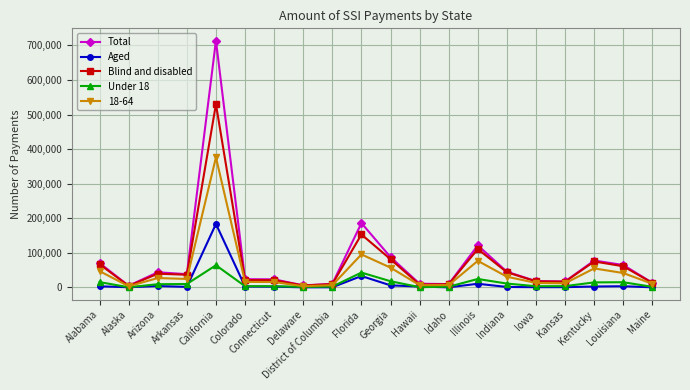

In Under 18, how many points are higher than both neighbors (excluding endpoints)?

5